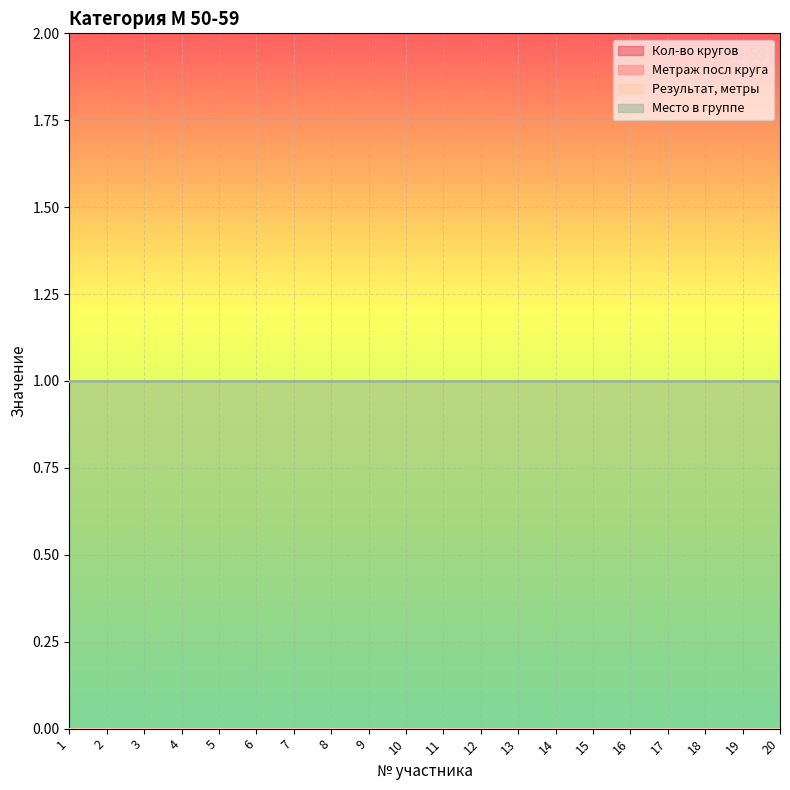

Is this an area chart (filled region under the line)?

No